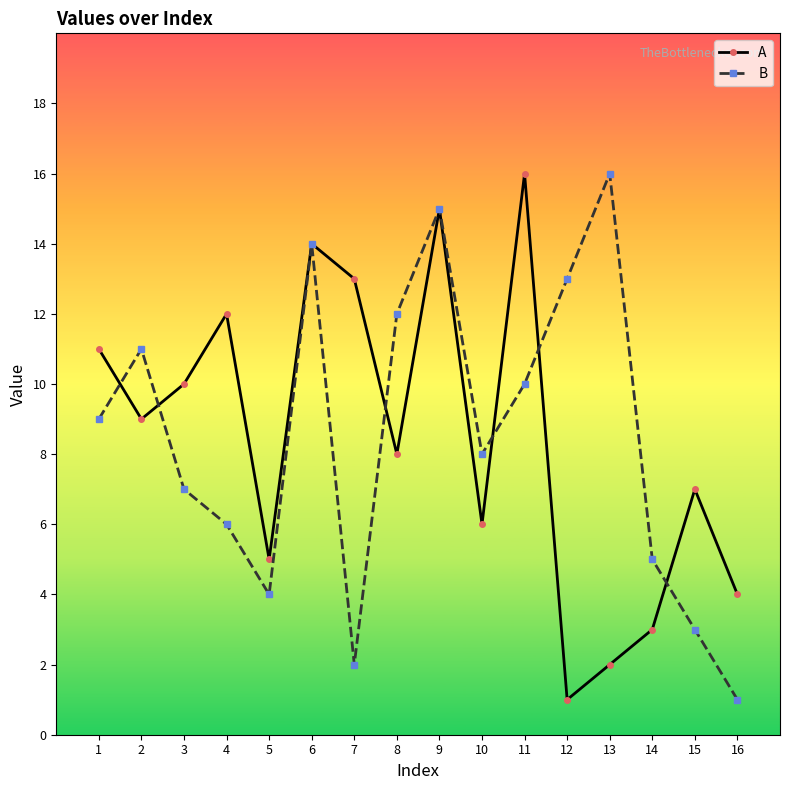

At 3, list the series in order from largest to smallest.

A, B